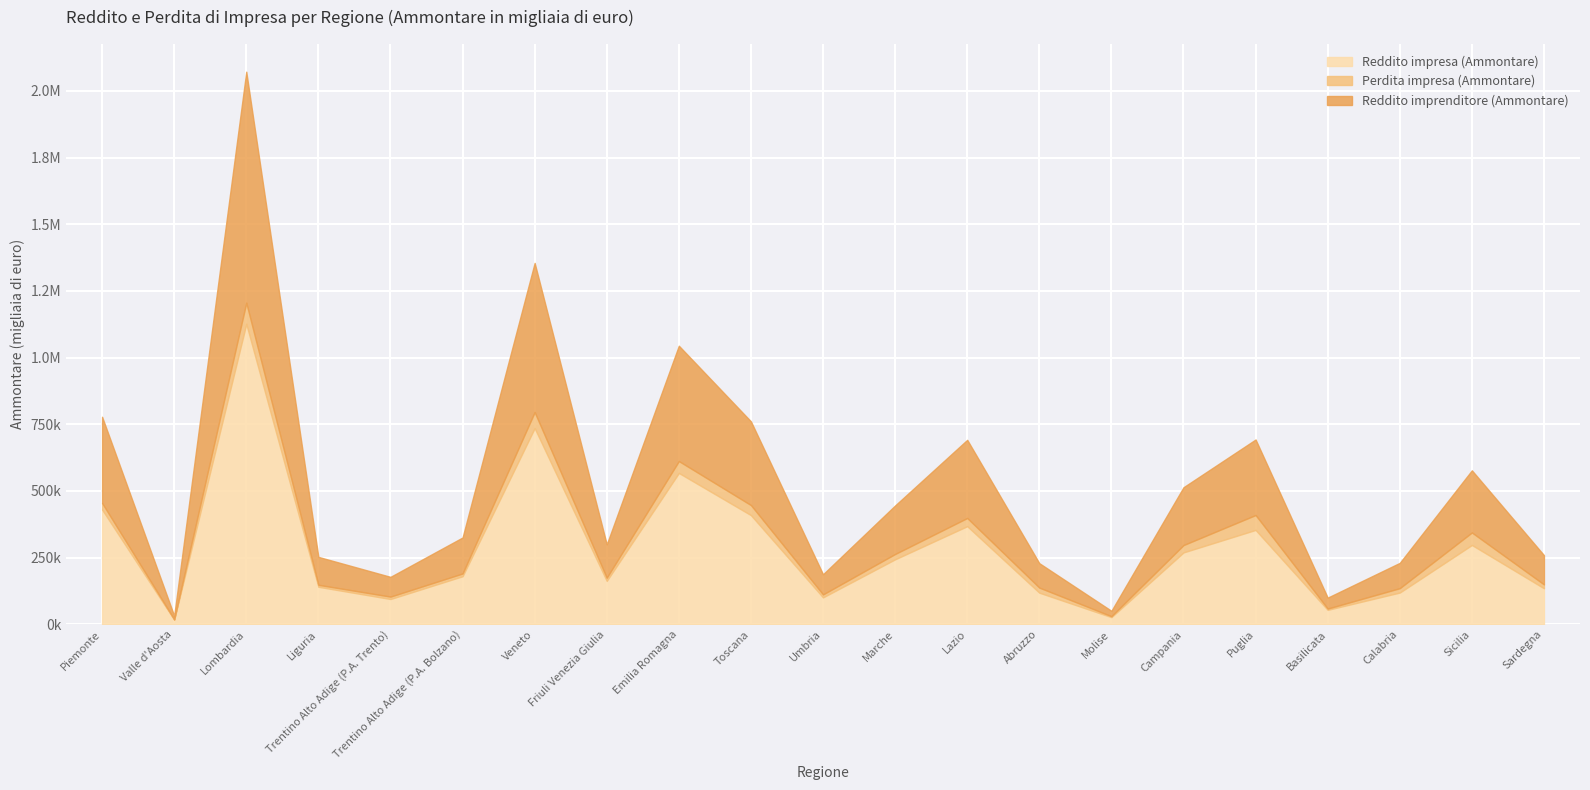

True or false: Reddito impresa (Ammontare) and Reddito imprenditore (Ammontare) cross at least once.

False